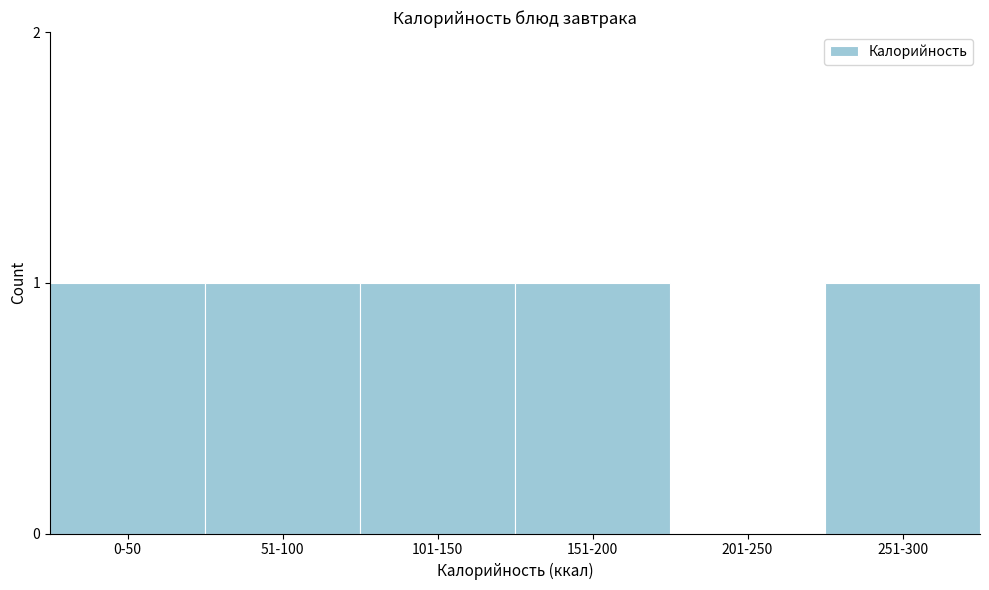

Reading left to right, extract all data points from this chart.

0-50=1	51-100=1	101-150=1	151-200=1	201-250=0	251-300=1